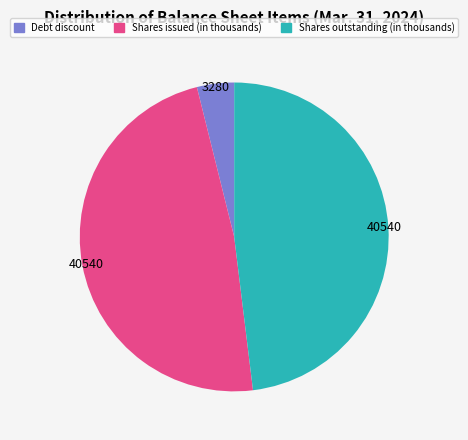

The Shares outstanding (in thousands) slice represents 48% of the pie. True or false?

True